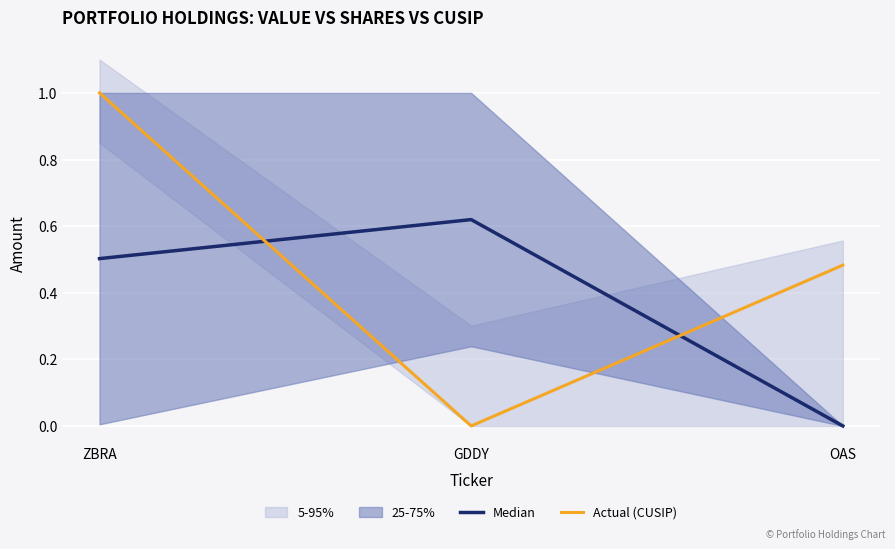

Is it true that Median equals 0.9 at GDDY?

False